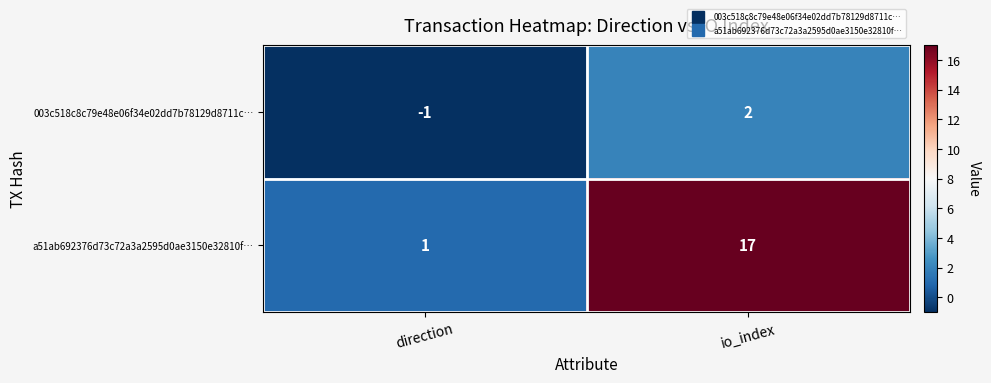

True or false: 003c518c8c79e48e06f34e02dd7b78129d8711c… has a value of -1 at direction.

True